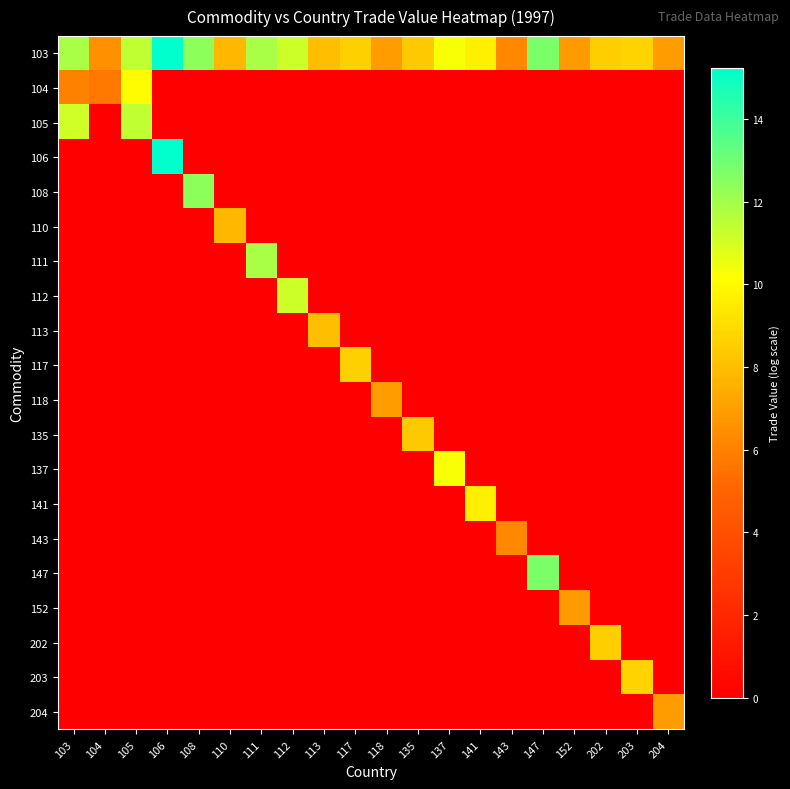

Which label corresponds to the largest value in the chart?

106